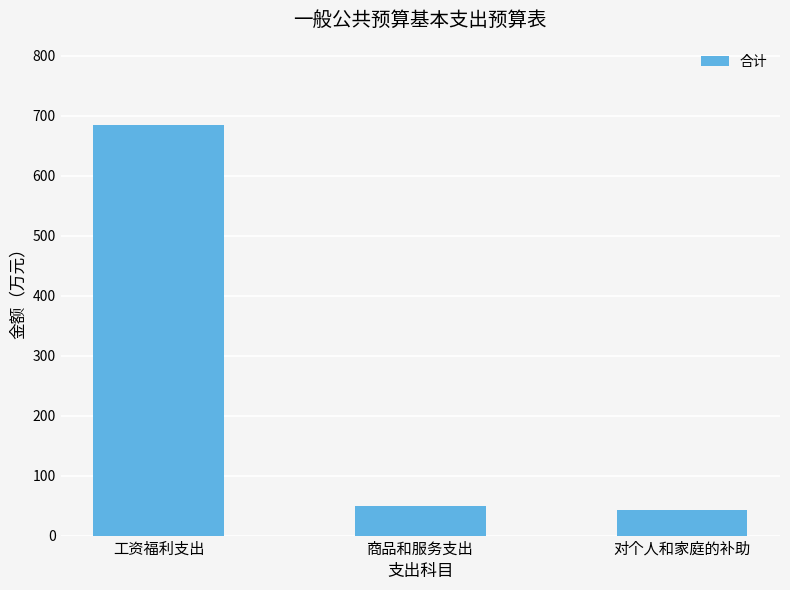

What is the change in value from 工资福利支出 to 商品和服务支出?

-635.5